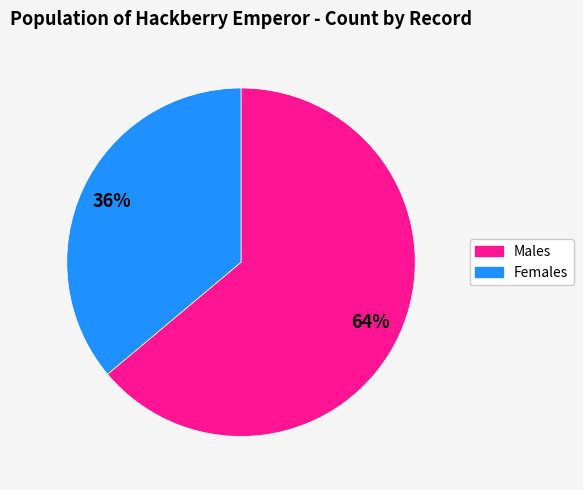

To the nearest percent, what is the average slice percentage?

33%